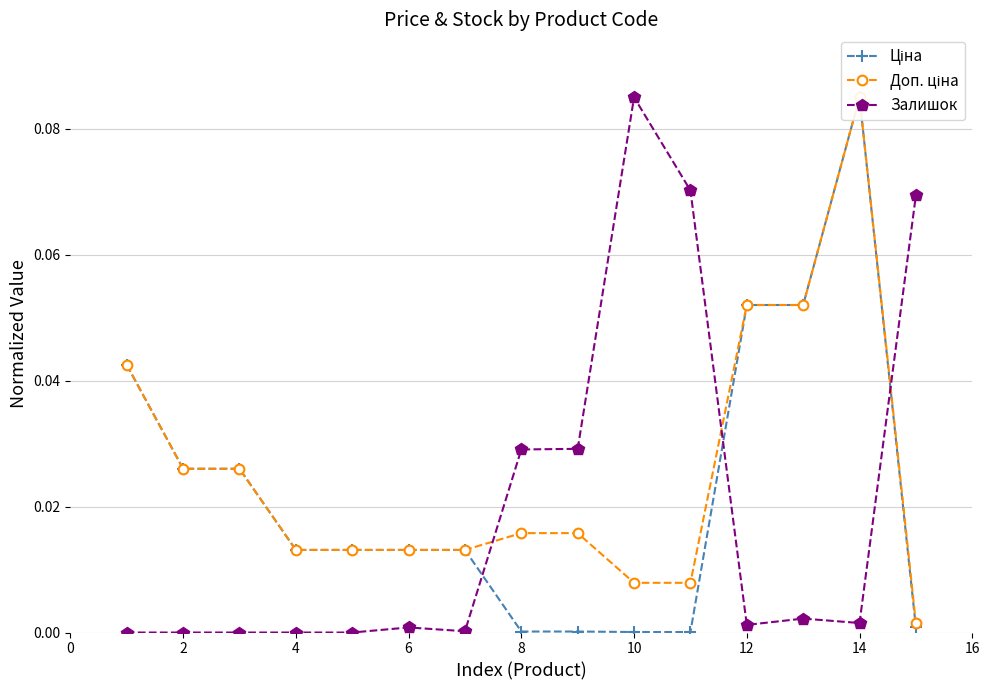

Reading left to right, list all the values displayed in this chart.

Ціна: 0.0	0.0	0.0	0.0	0.0	0.0	0.0	0.0	0.0	0.0	0.0	0.1	0.1	0.1	0.0
Доп. ціна: 0.0	0.0	0.0	0.0	0.0	0.0	0.0	0.0	0.0	0.0	0.0	0.1	0.1	0.1	0.0
Залишок: 0.0	0.0	0.0	0.0	0.0	0.0	0.0	0.0	0.0	0.1	0.1	0.0	0.0	0.0	0.1